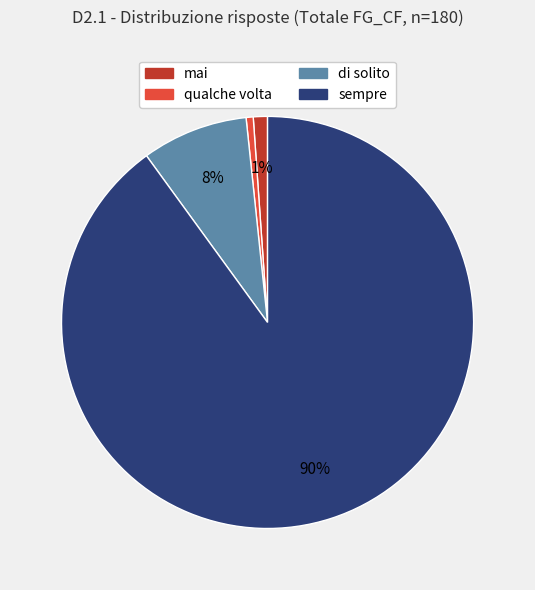

To the nearest percent, what is the difference between the largest and smallest slice percentages?

89%